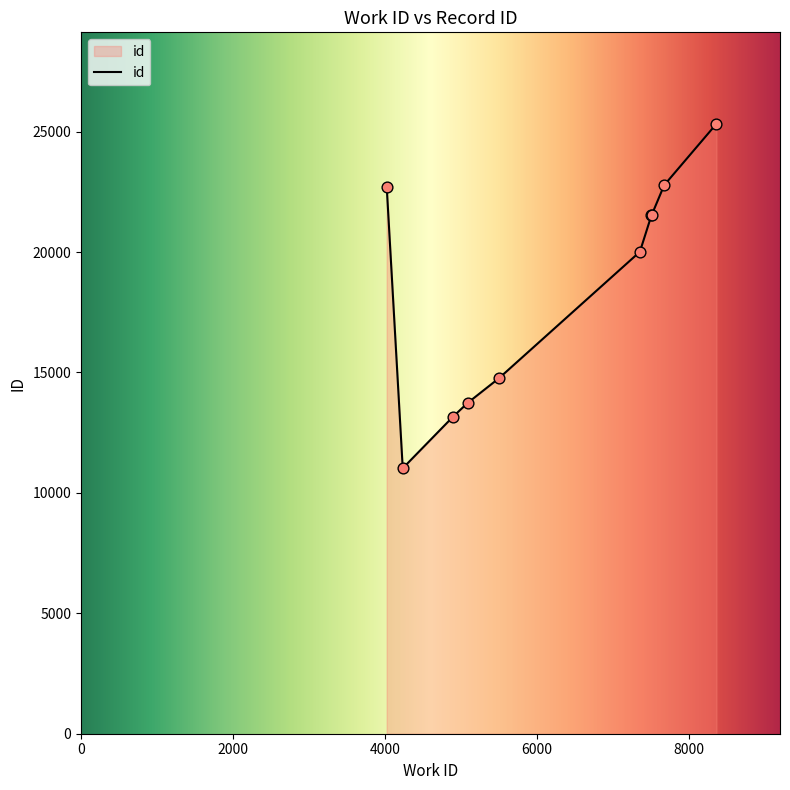

What is the maximum value shown in the chart?

25325